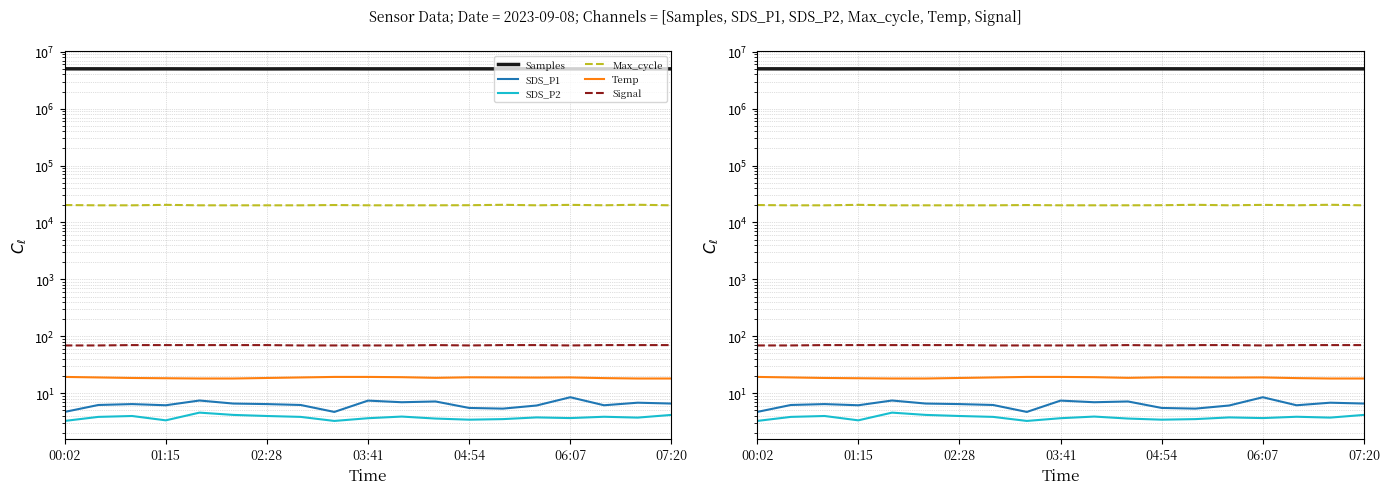

What is the smallest value displayed?

3.2